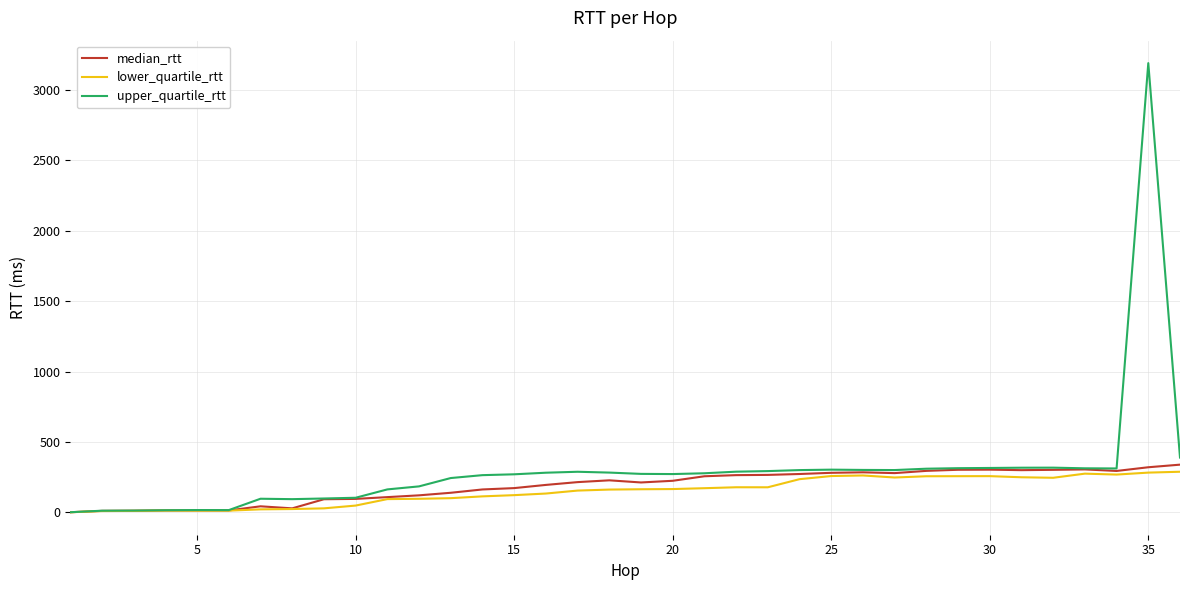

Is this an area chart (filled region under the line)?

No